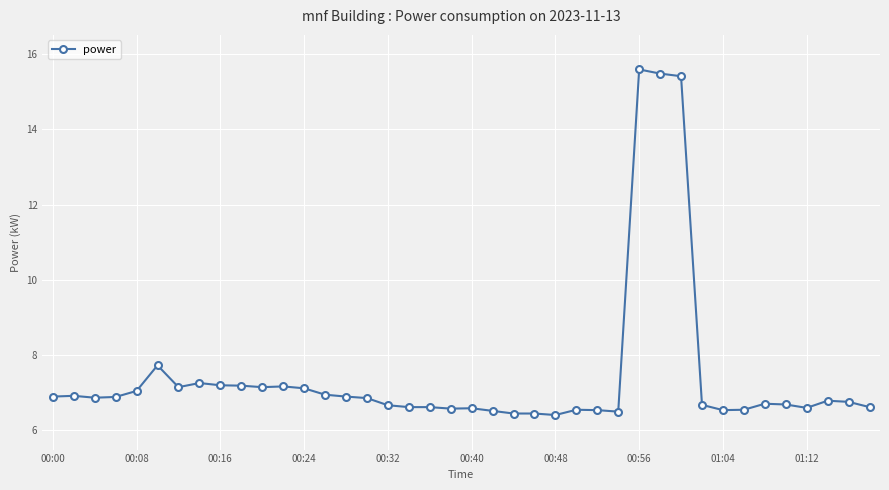

What is the difference between the maximum and minimum values?

9.2